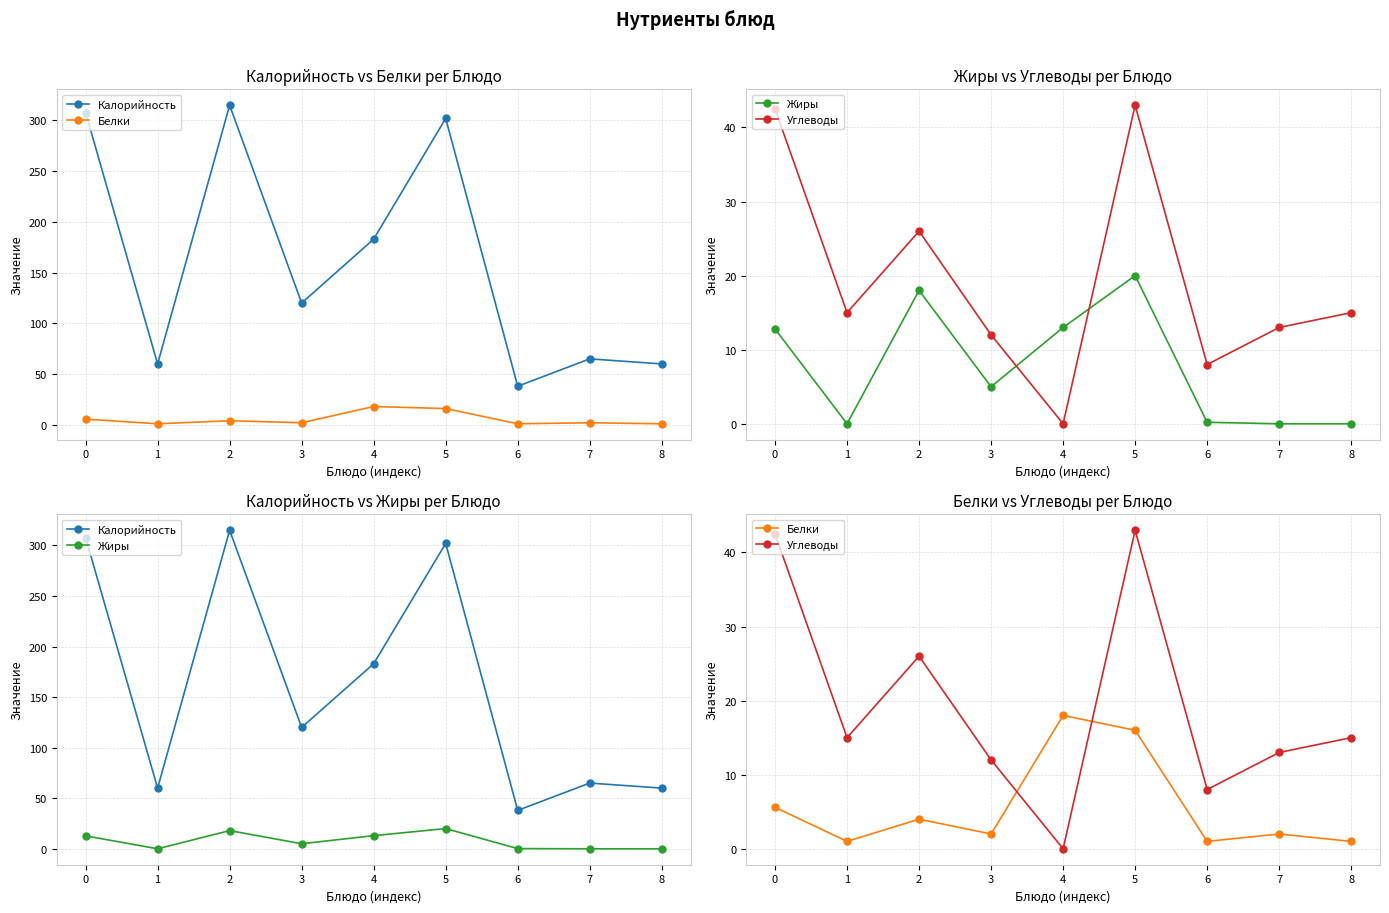

How many values in the Жиры series are below 5?

4